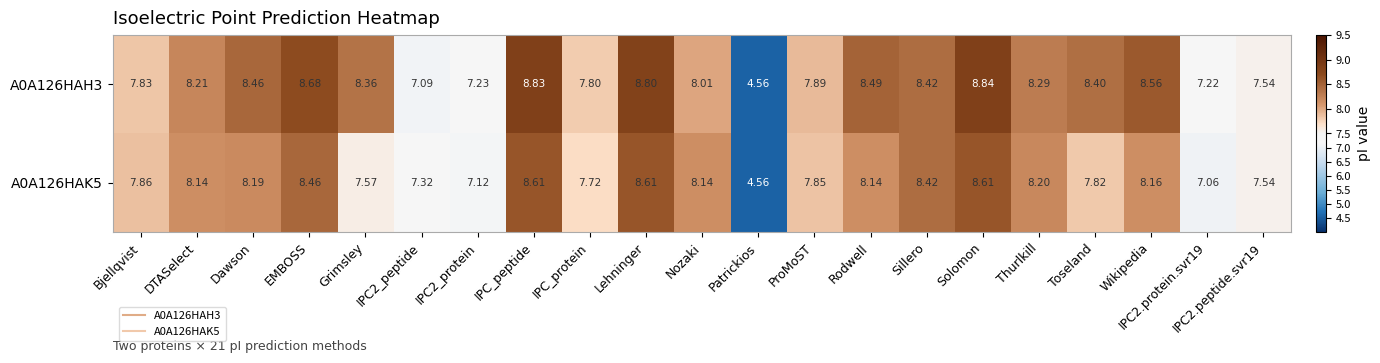

Is the value of A0A126HAK5 at Patrickios greater than the value of A0A126HAH3 at IPC_peptide?

No